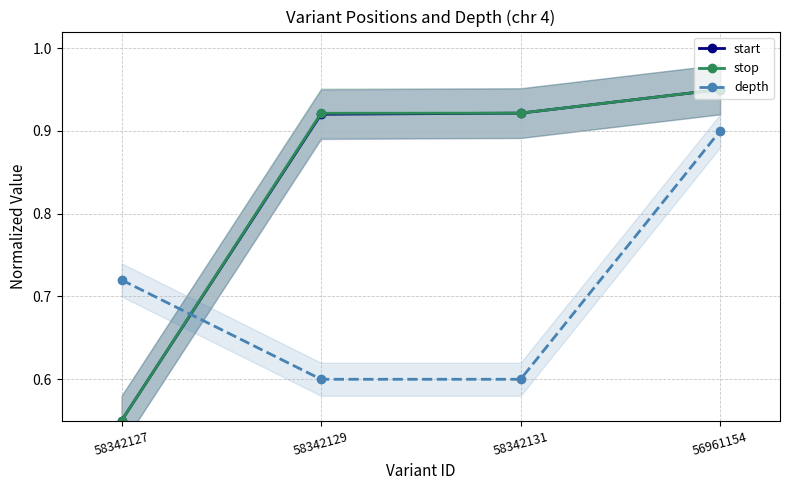

What is the value of the depth point at the 1st from the left?

0.7